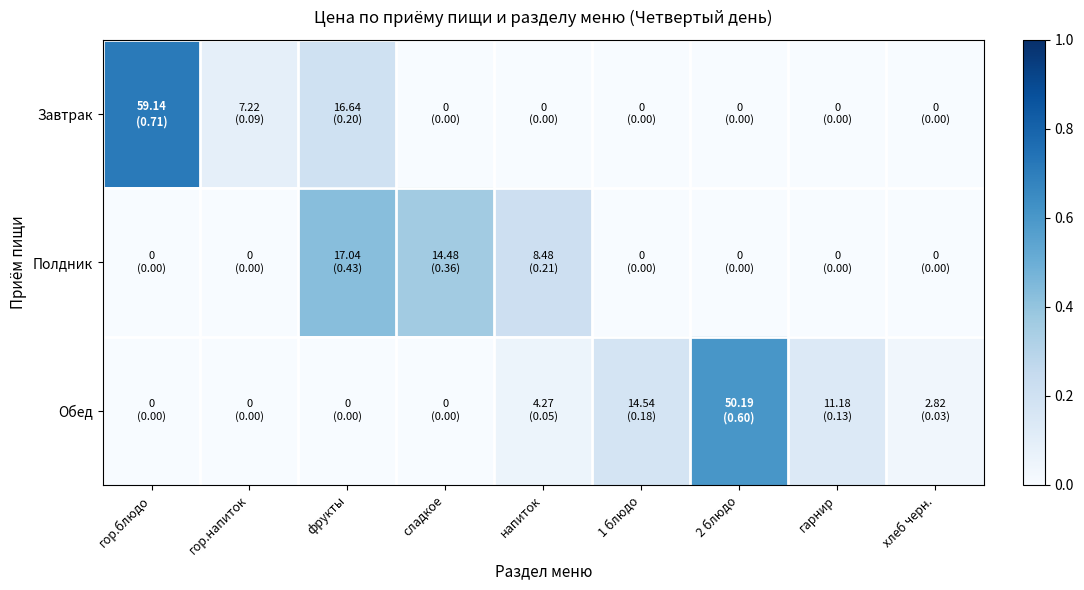

At which category does the chart reach its peak across all series?

гор.блюдо